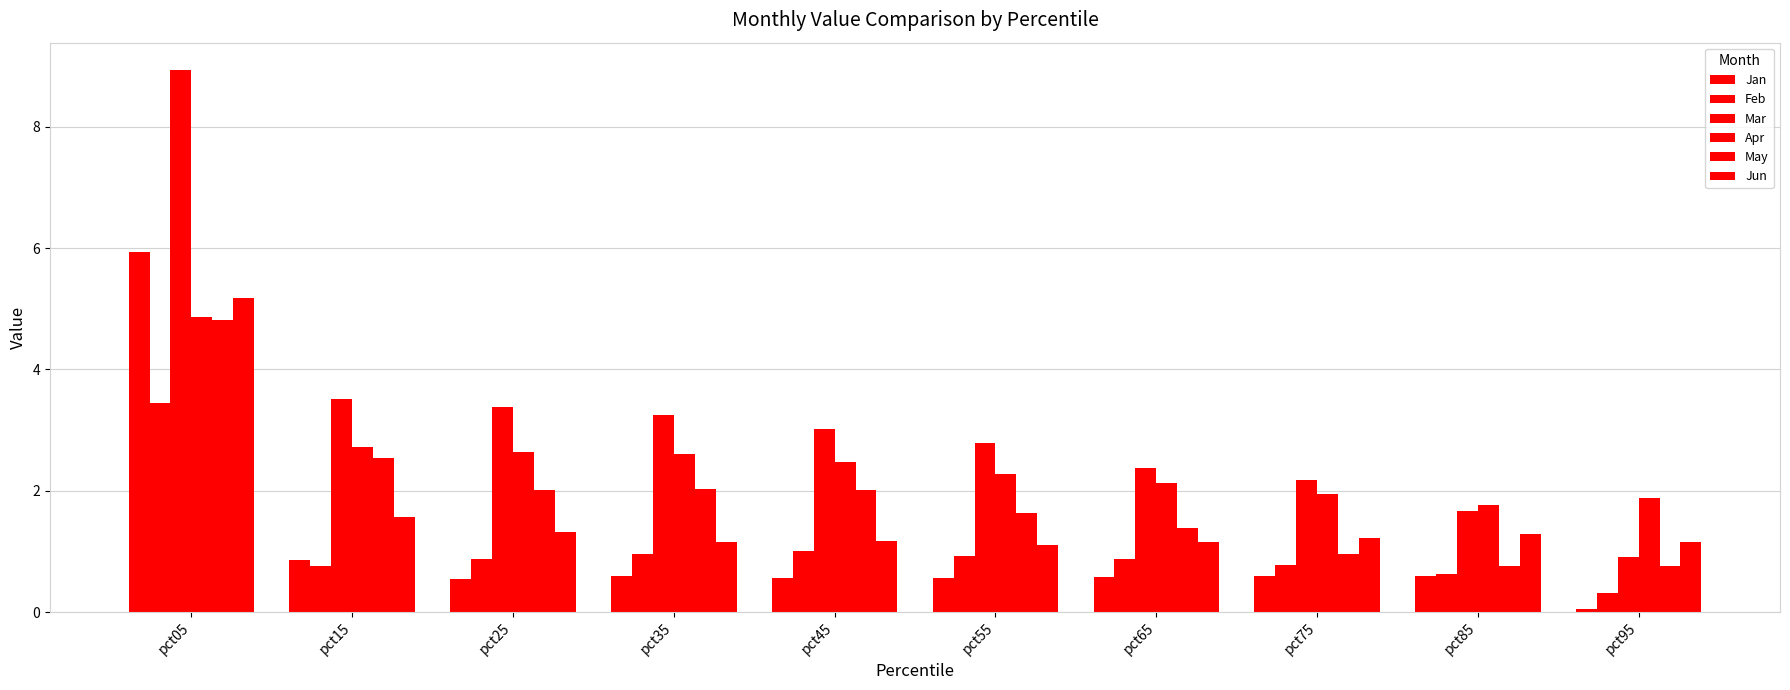

How many bars are there in each group?

6